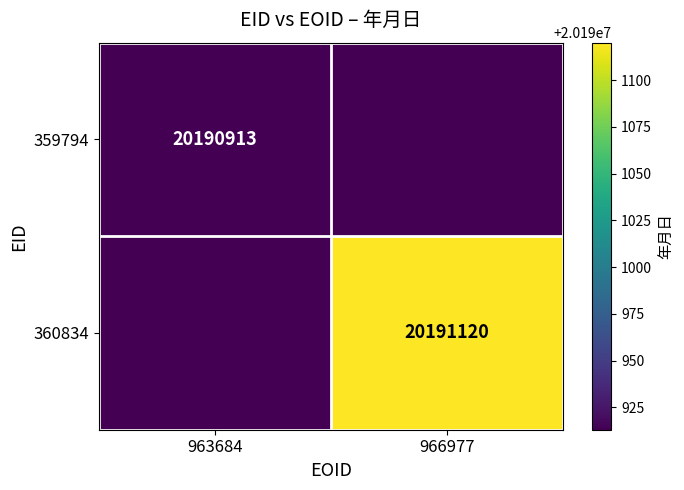

The value of 360834 at 966977 is 26806767. True or false?

False